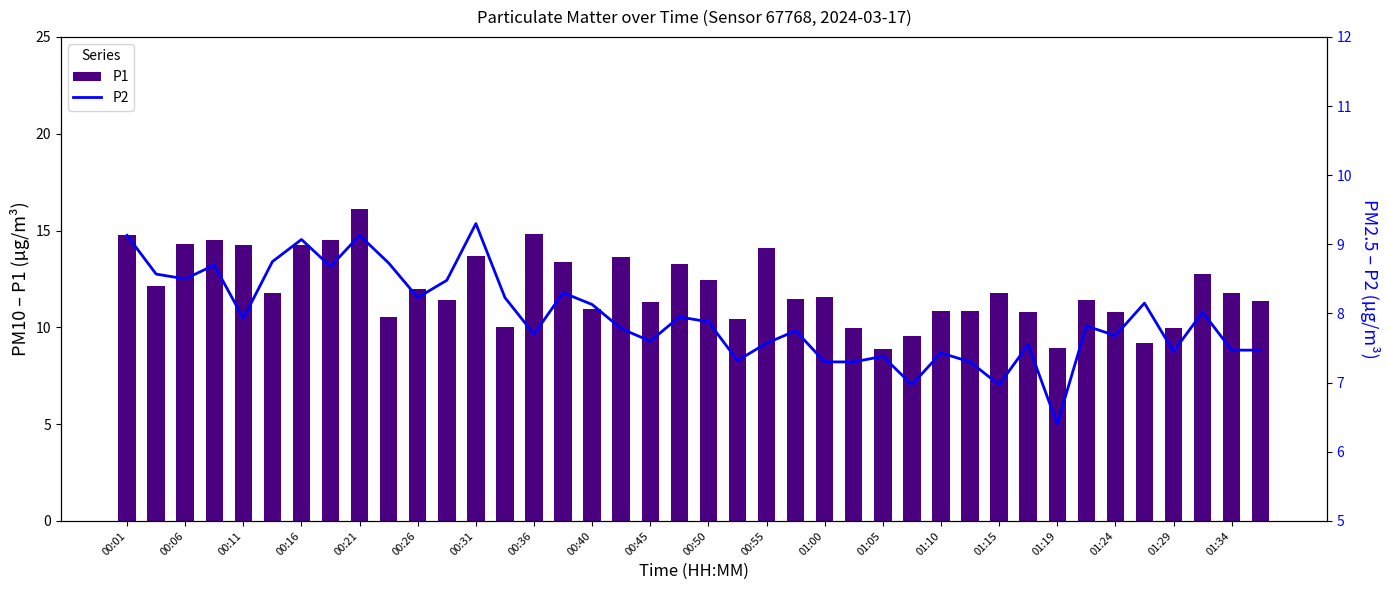

Rank the series by their average value, from lowest to highest.

P2, P1